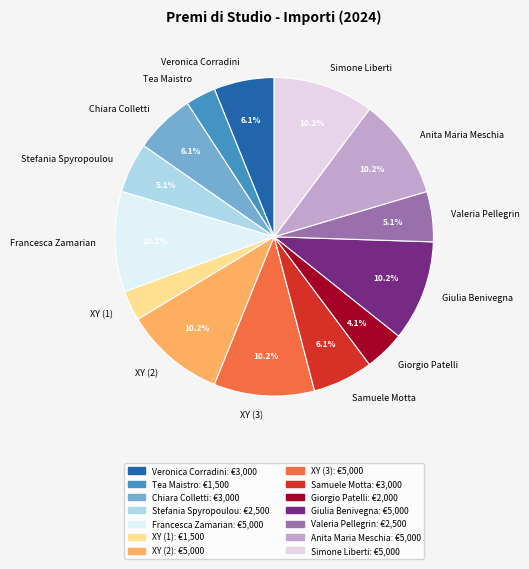

What percentage is NOT represented by XY (2)?

89.8%